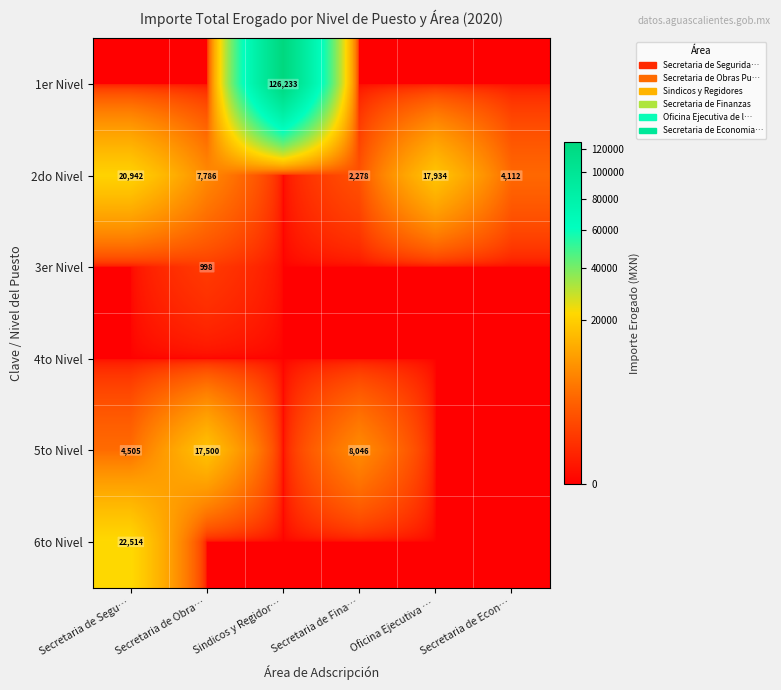

The value of 2do Nivel at Secretaria de Fina… is 2278. True or false?

True